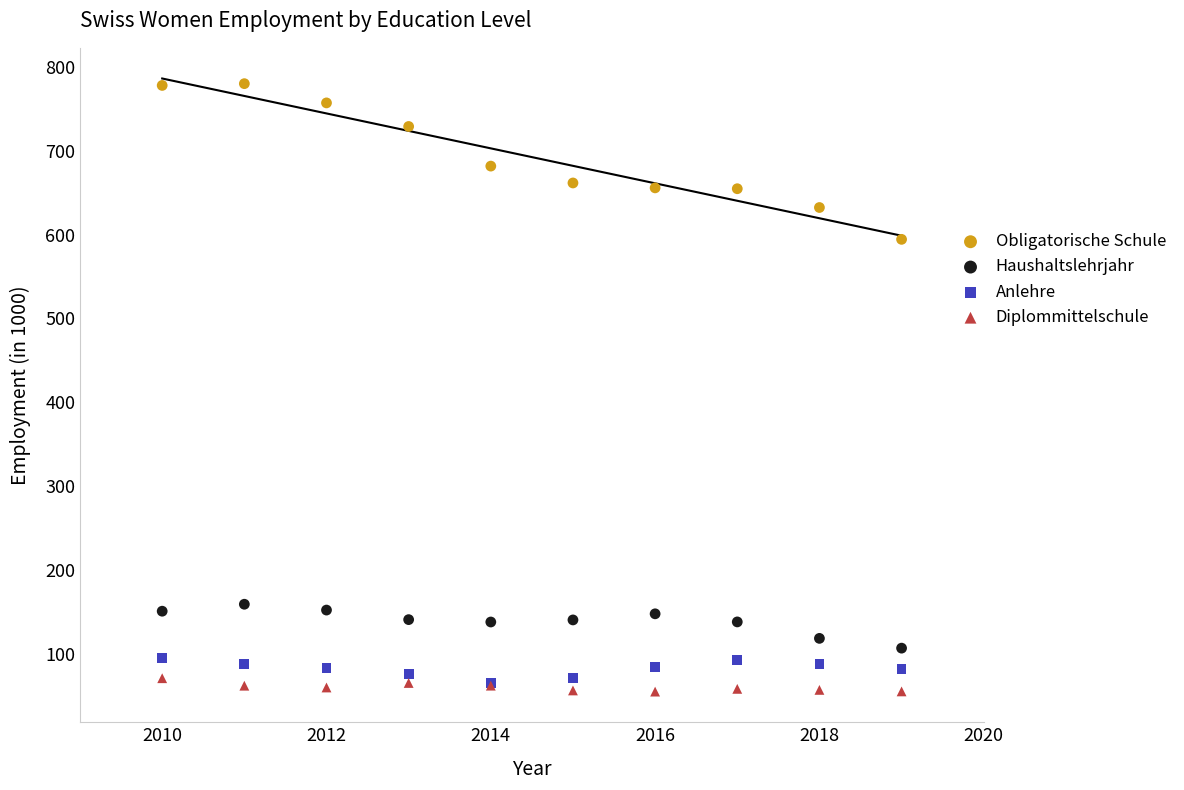

Which series reaches the maximum Y coordinate?

Obligatorische Schule